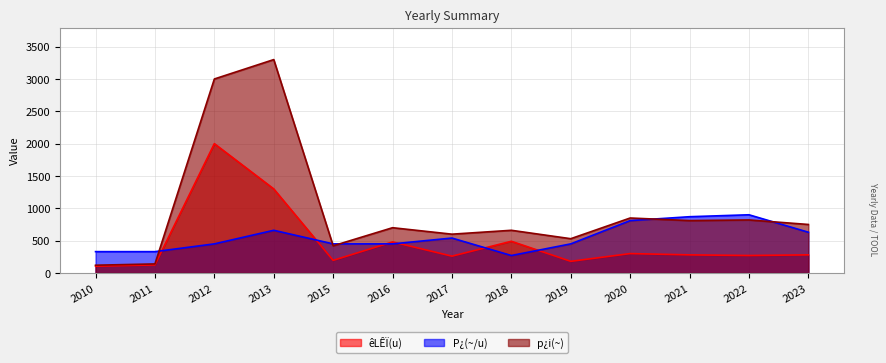

What value does the p¿i(~) series have at 2017?

600